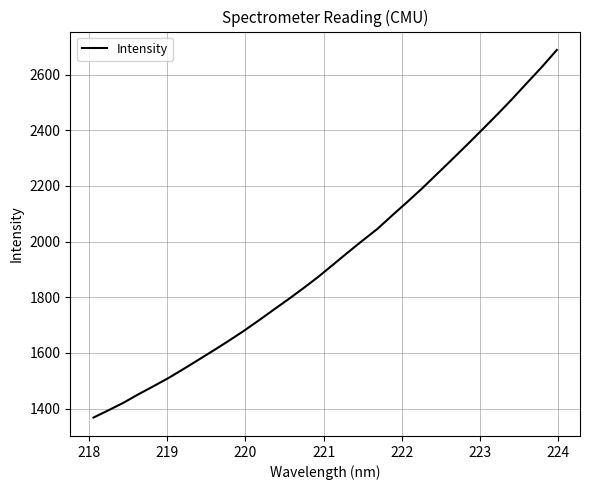

Count the number of categories in the chart.

32